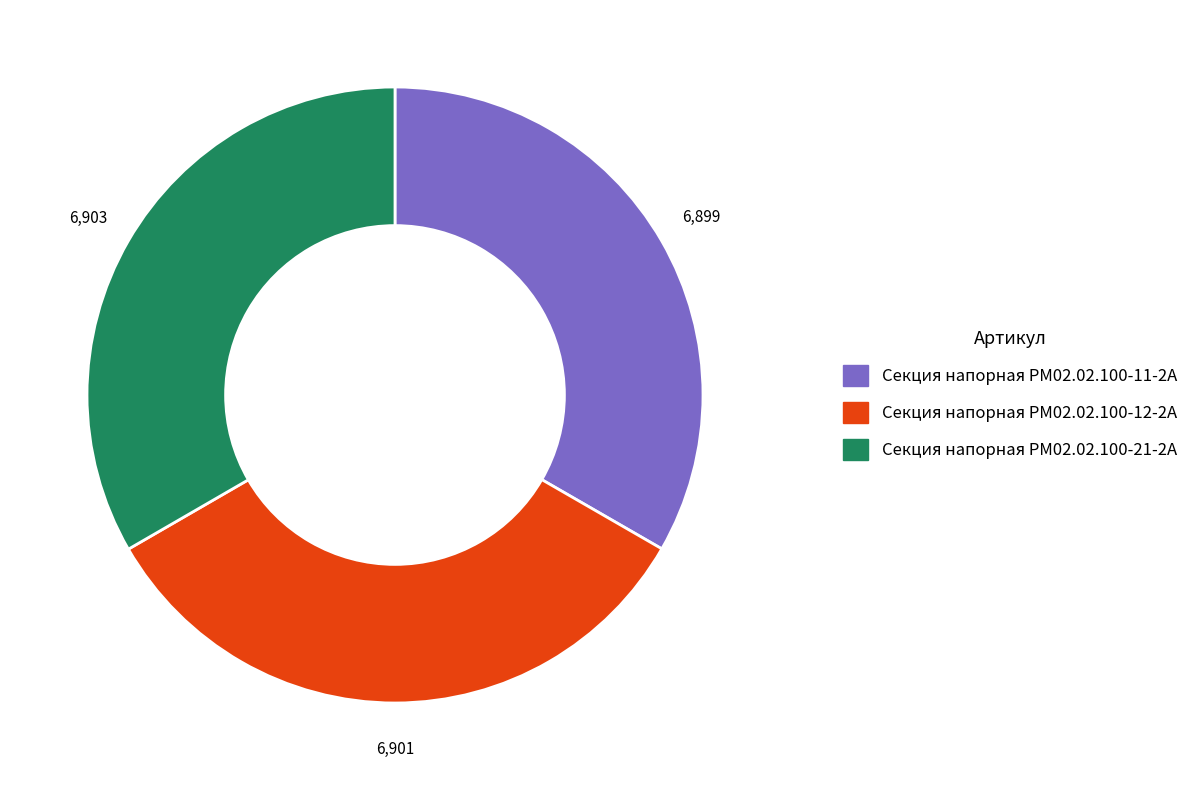

Is it true that Секция напорная РМ02.02.100-12-2А is 28% of the pie?

False